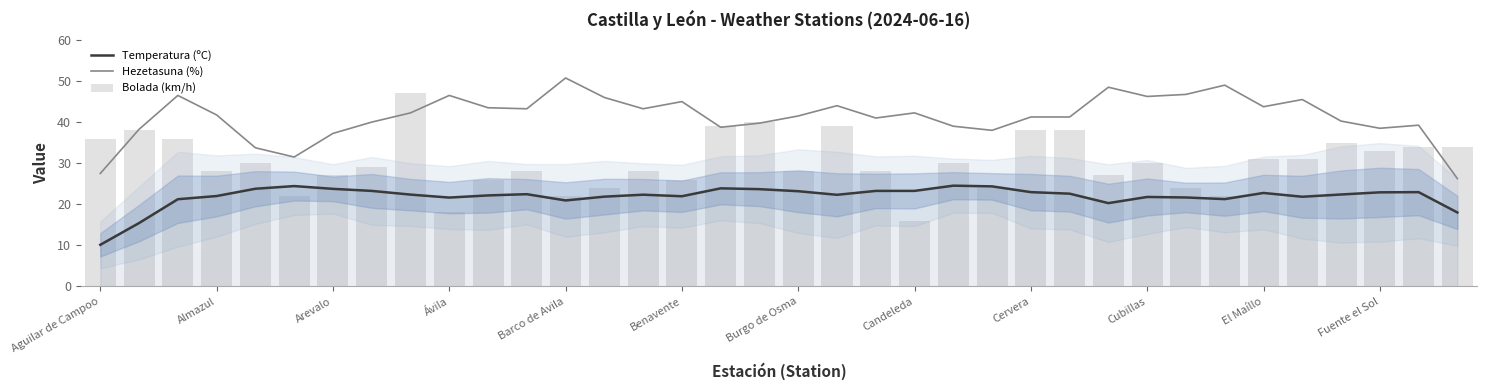

What is the maximum value shown in the chart?

50.8